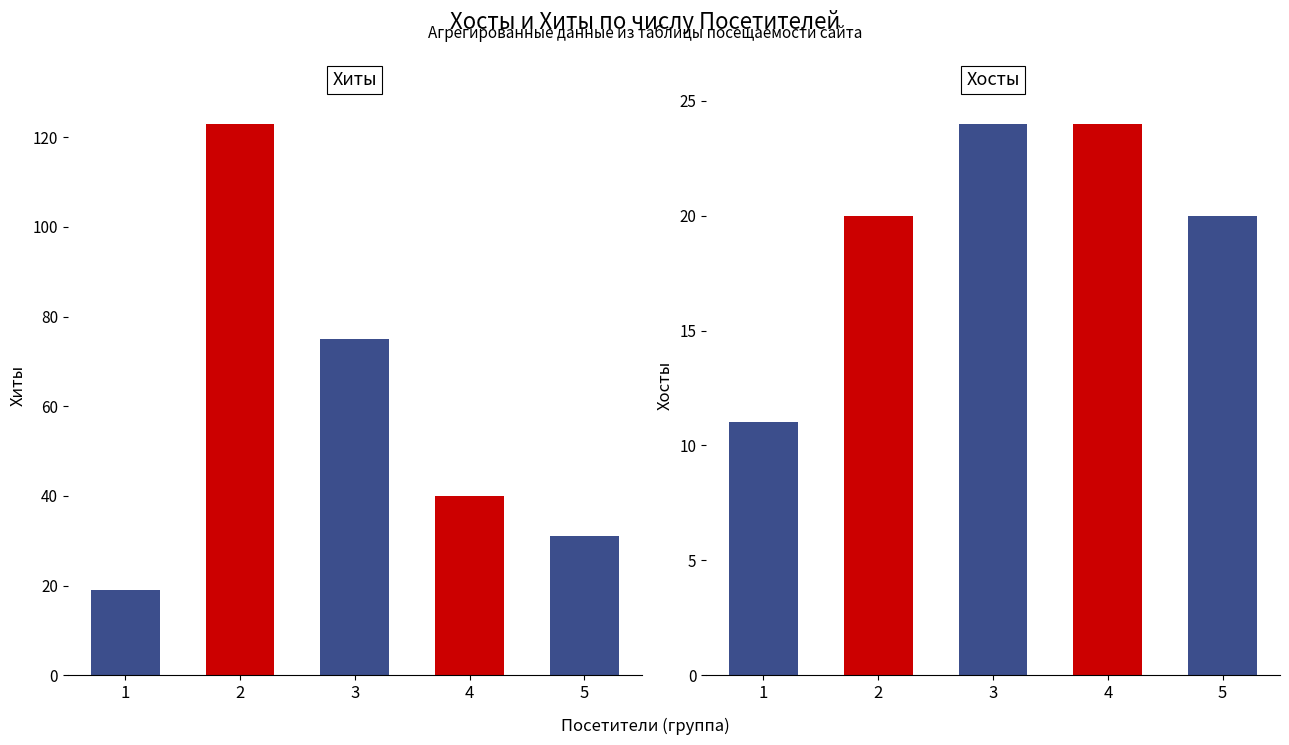

Reading left to right, what are all the values shown in this chart?

Хиты: 1=19	2=123	3=75	4=40	5=31
Хосты: 1=11	2=20	3=24	4=24	5=20